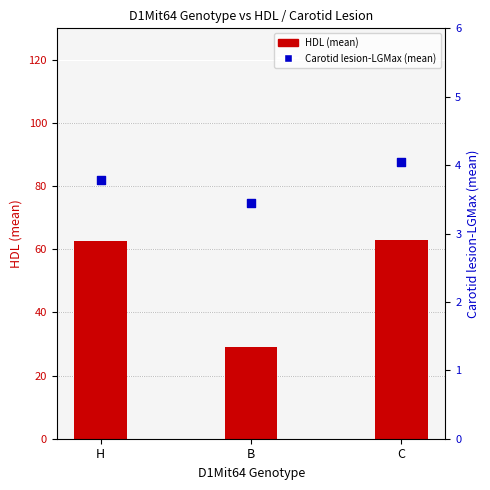

What are all the series names shown in the legend?

HDL (mean), Carotid lesion-LGMax (mean)